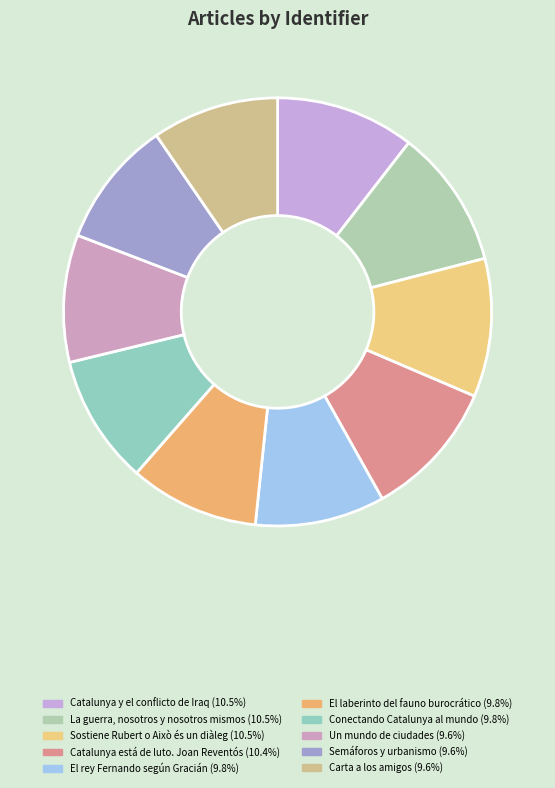

To the nearest percent, what is the combined percentage of Conectando Catalunya al mundo and Sostiene Rubert o Això és un diàleg?

20%